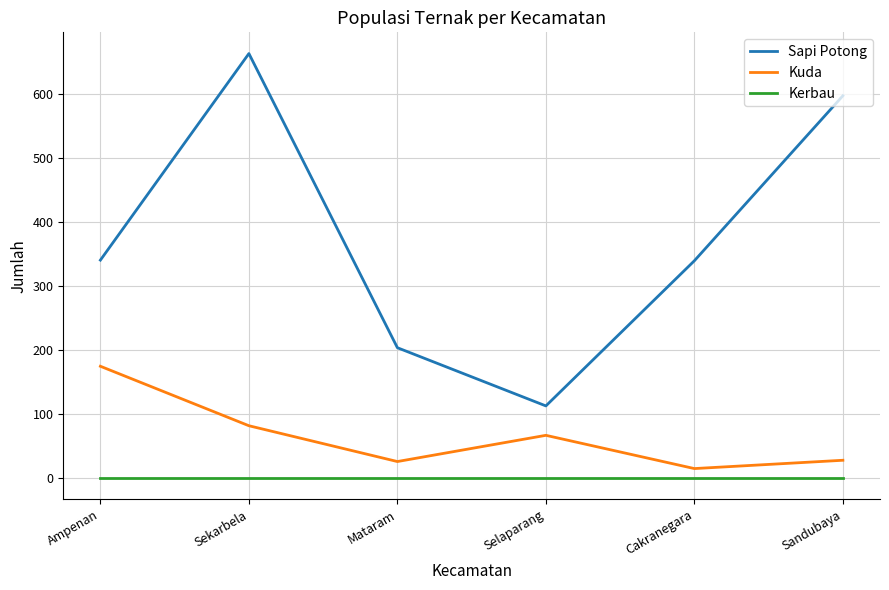

True or false: Kerbau and Kuda cross at least once.

False